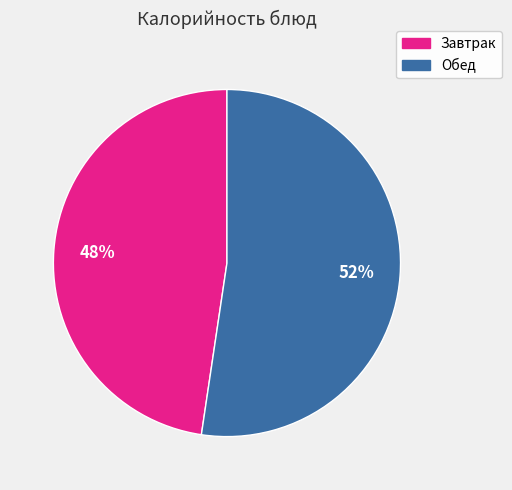

To the nearest percent, what is the average slice percentage?

50%